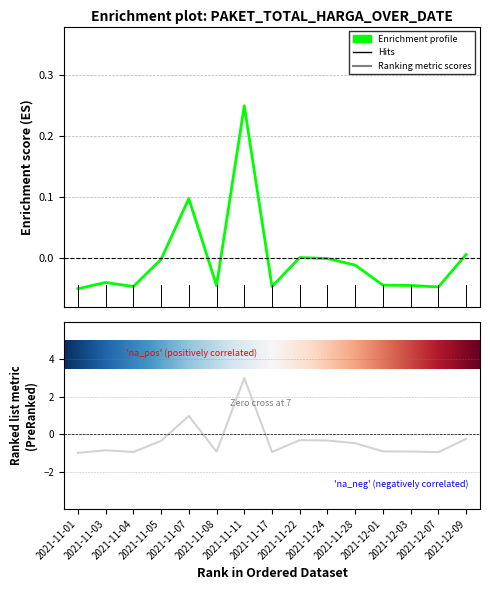

At which label does the data first exceed 0?

2021-11-07